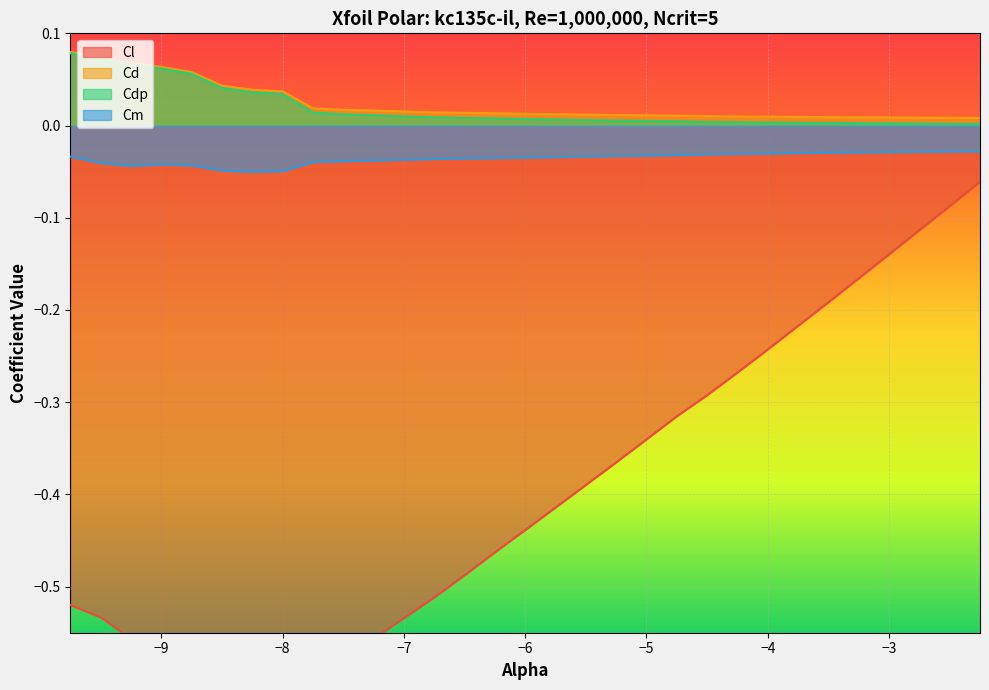

How many interior local peaks does the Cm series have?

1